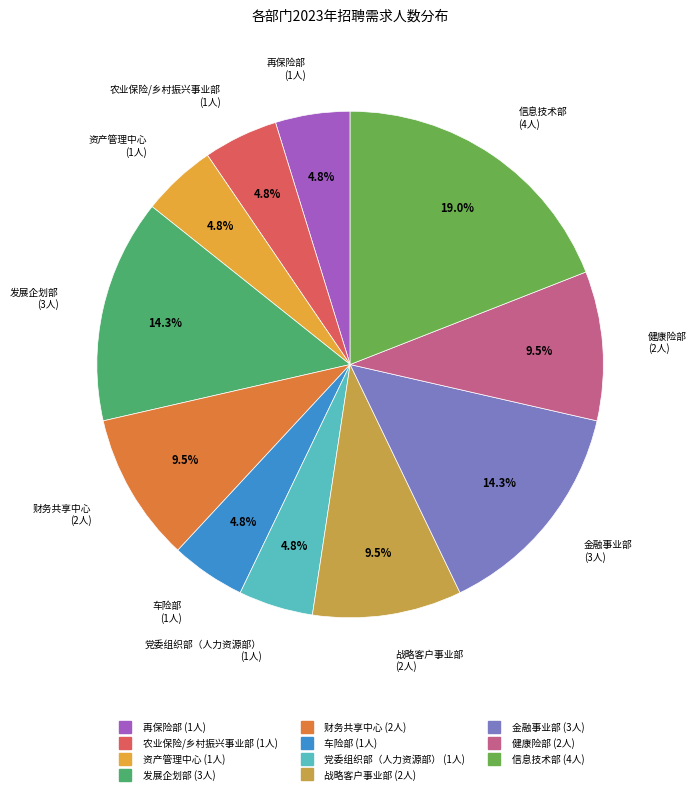

Which slice is the largest?

信息技术部